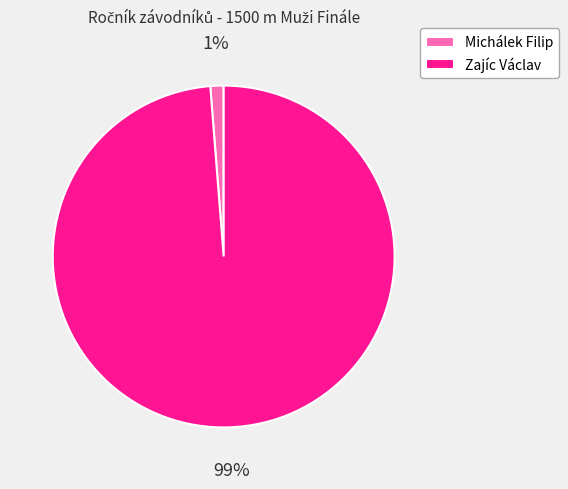

Rank the categories by value from highest to lowest.

Zajíc Václav, Michálek Filip